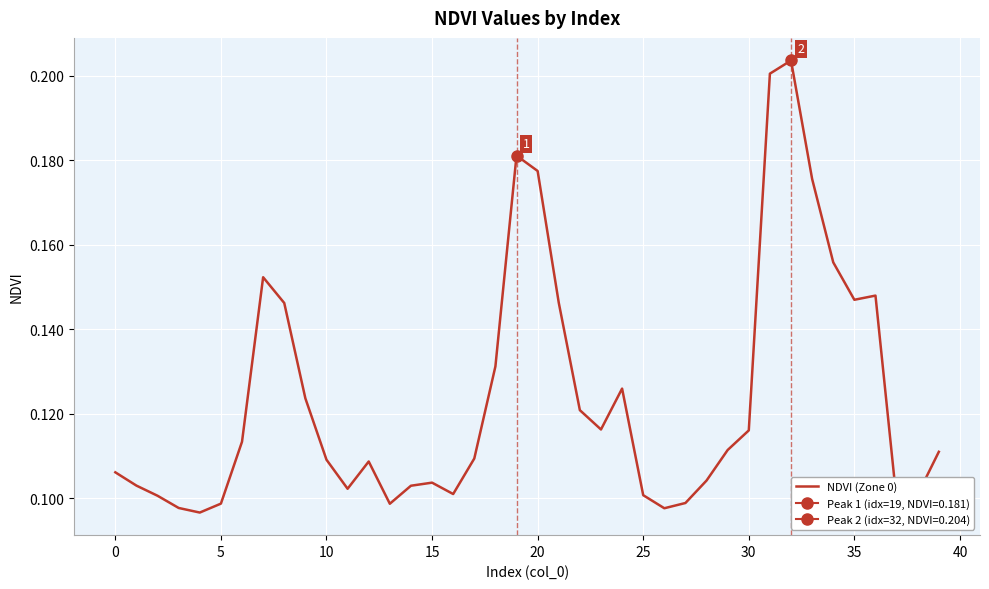

What is the label of the 25th point from the left?

24